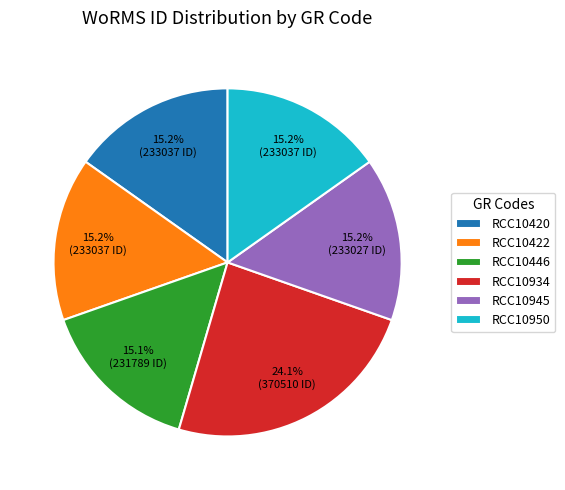

What percentage is the RCC10420 slice, to the nearest percent?

15%